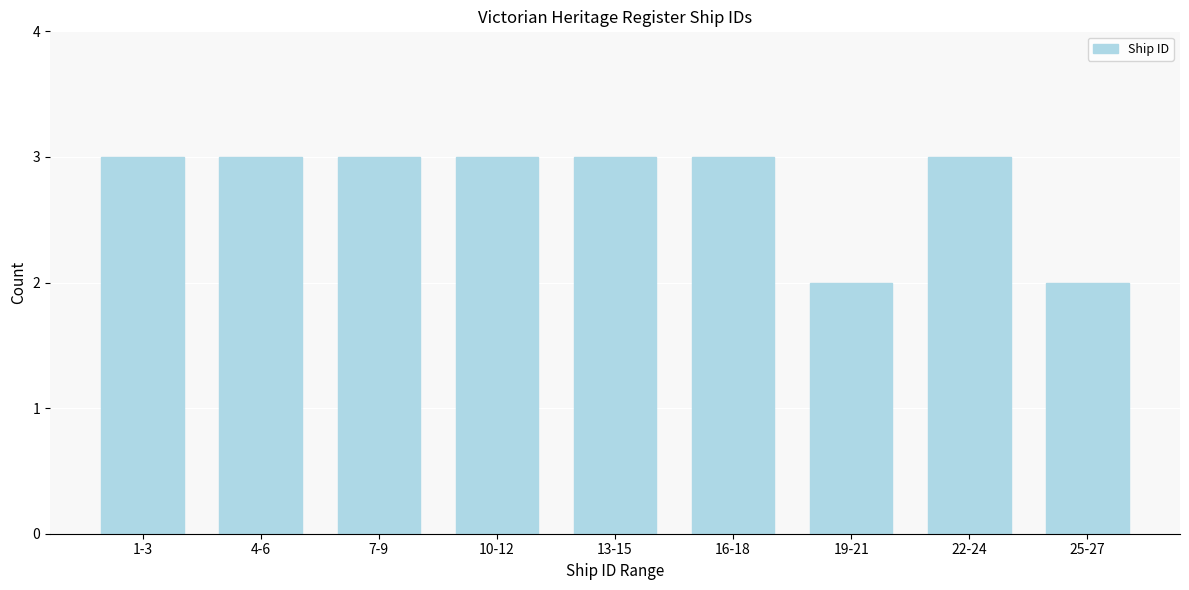

Reading left to right, extract all data points from this chart.

1-3=3	4-6=3	7-9=3	10-12=3	13-15=3	16-18=3	19-21=2	22-24=3	25-27=2